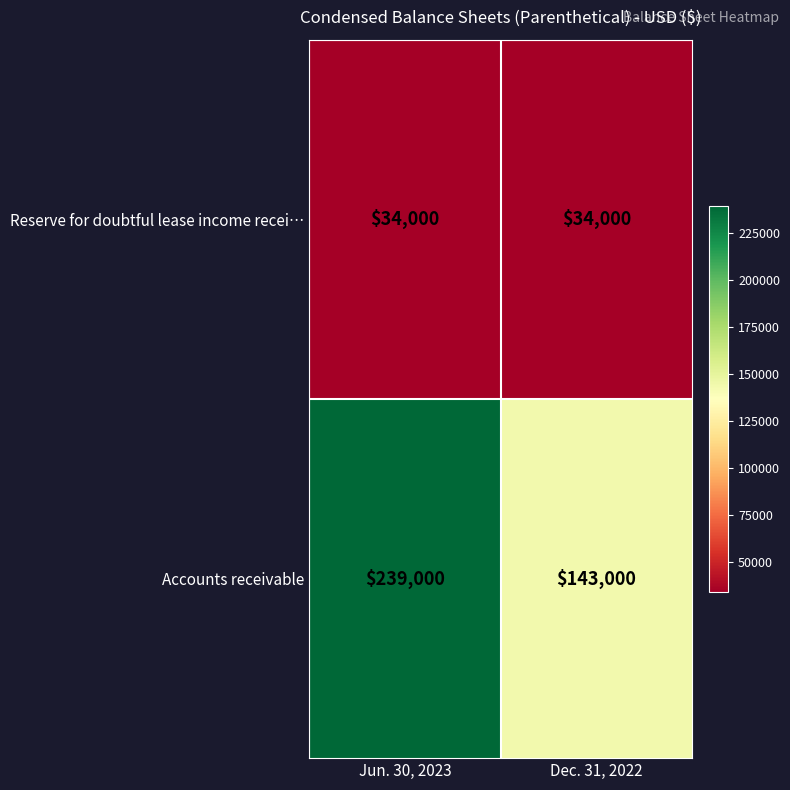

Is it true that Accounts receivable equals 143000 at Dec. 31, 2022?

True